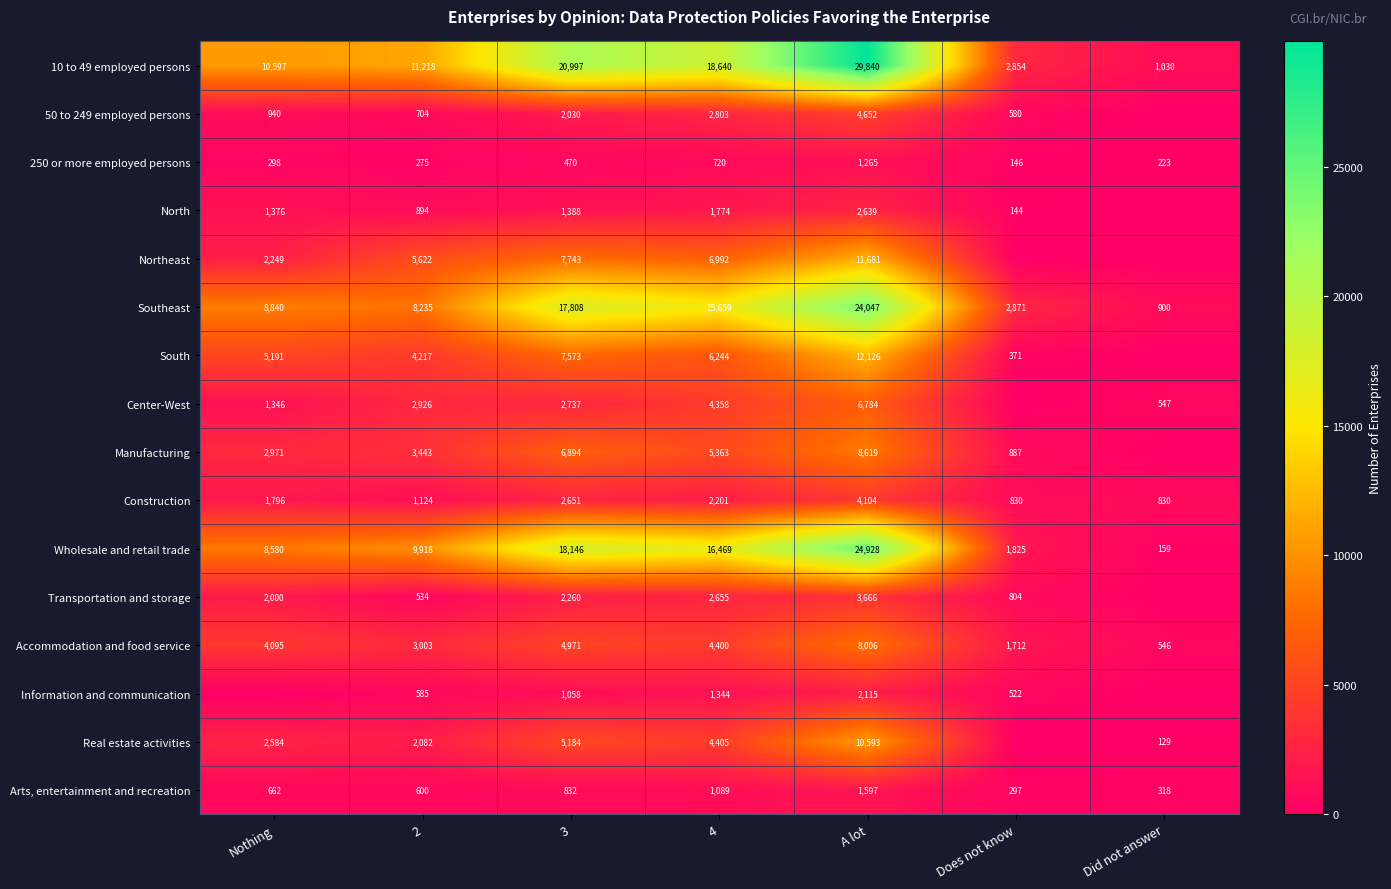

Rank the series at 4 from lowest to highest value.

250 or more employed persons, Arts, entertainment and recreation, Information and communication, North, Construction, Transportation and storage, 50 to 249 employed persons, Center-West, Accommodation and food service, Real estate activities, Manufacturing, South, Northeast, Southeast, Wholesale and retail trade, 10 to 49 employed persons